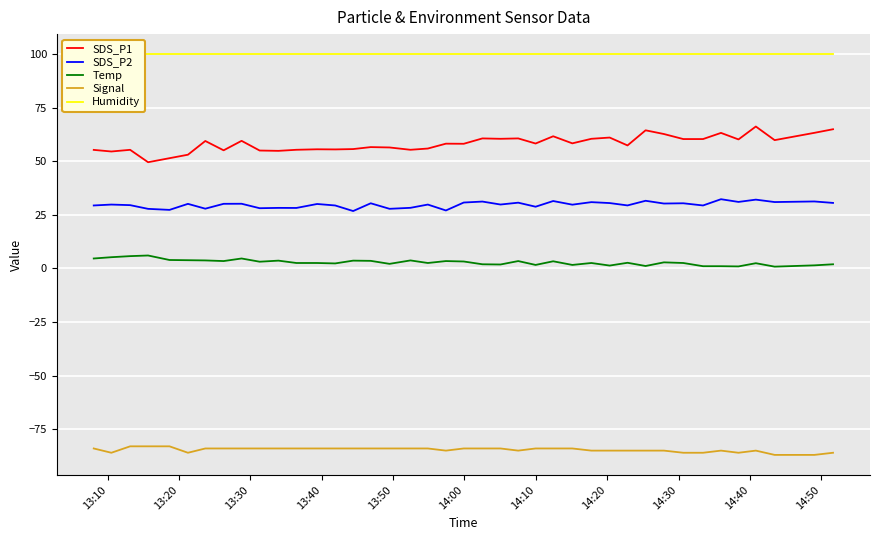

Count the number of categories in the chart.

40